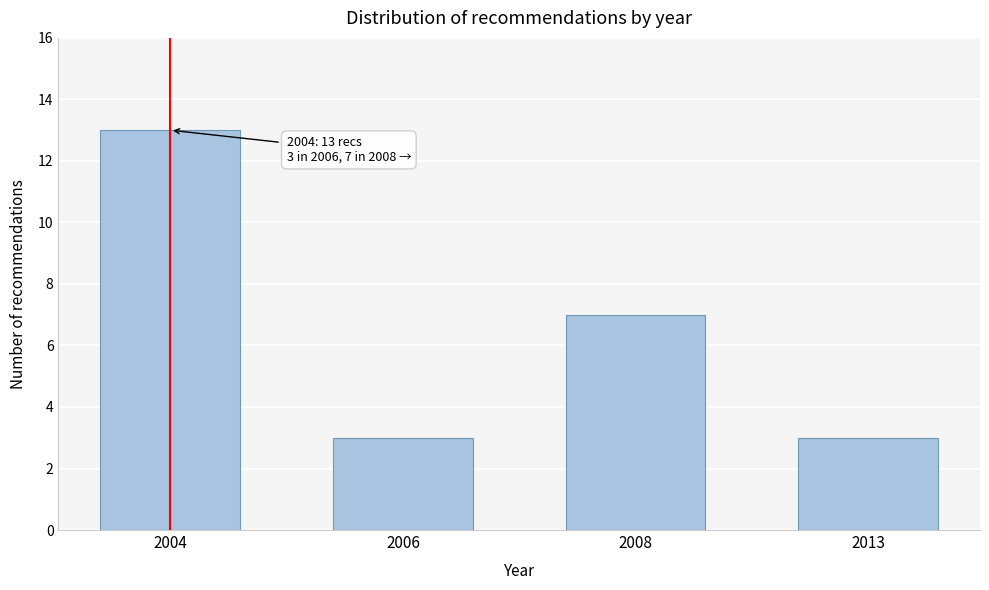

Reading right to left, extract all data points from this chart.

3	7	3	13